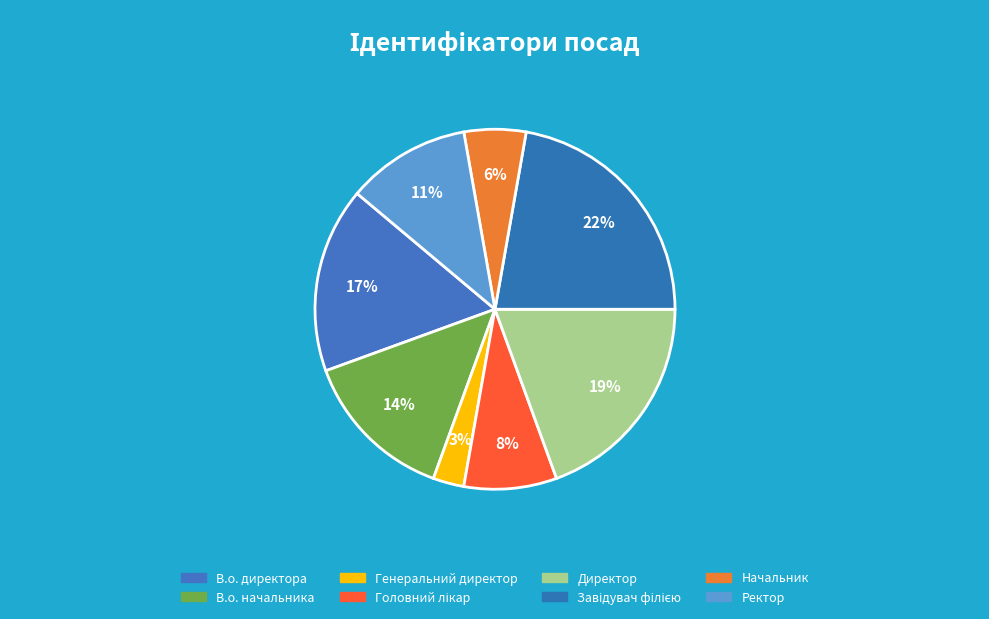

Is it true that В.о. директора is 24% of the pie?

False